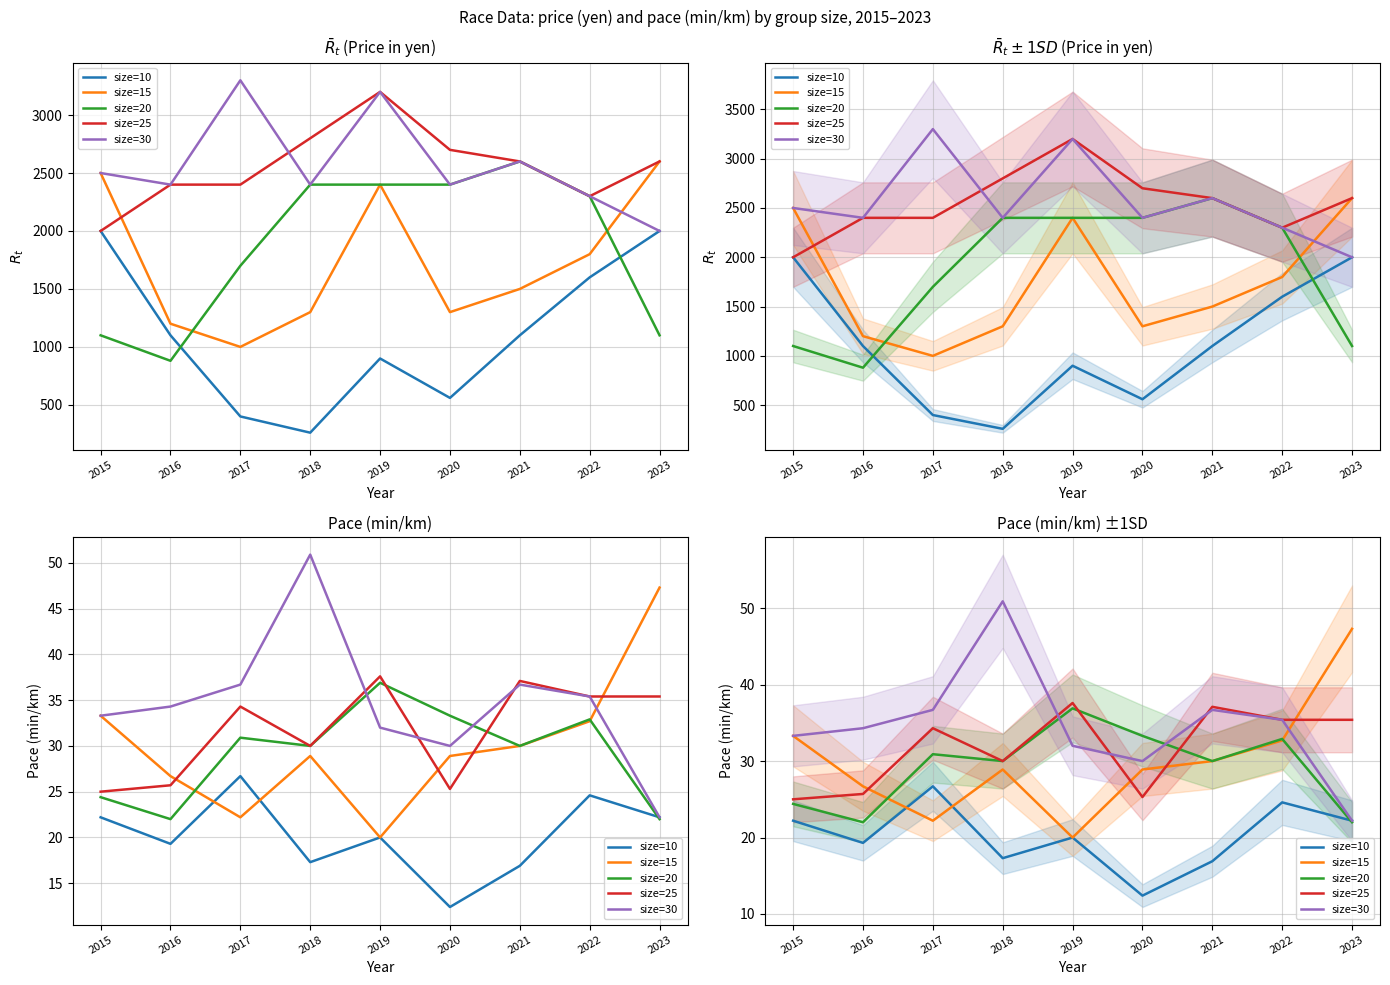

Between 2015 and 2016, which series saw the biggest shift?

size=15